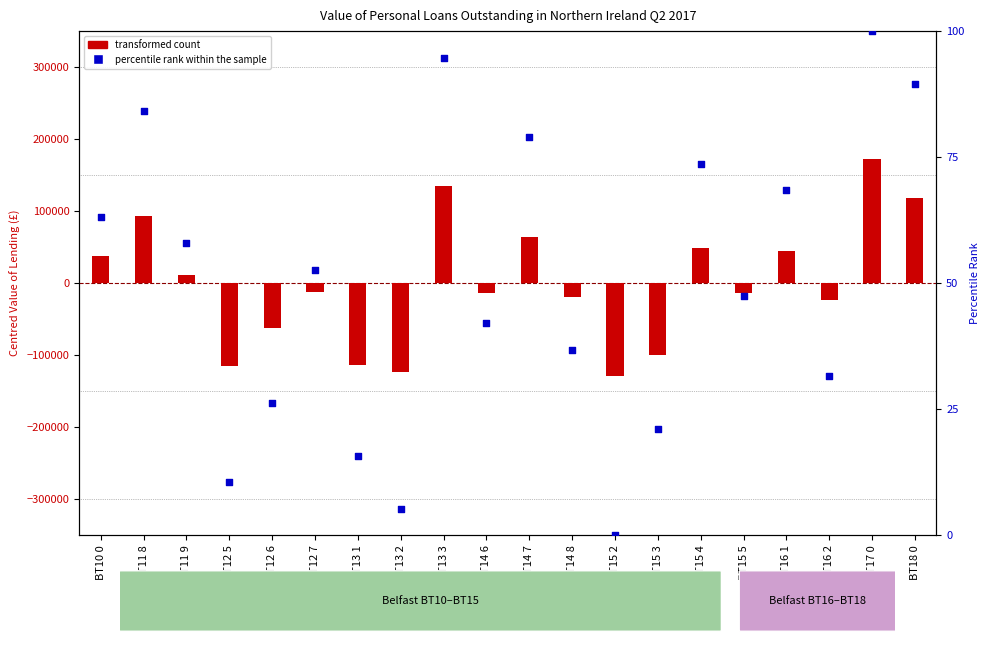

Which series has the largest Y range (max minus min)?

transformed count